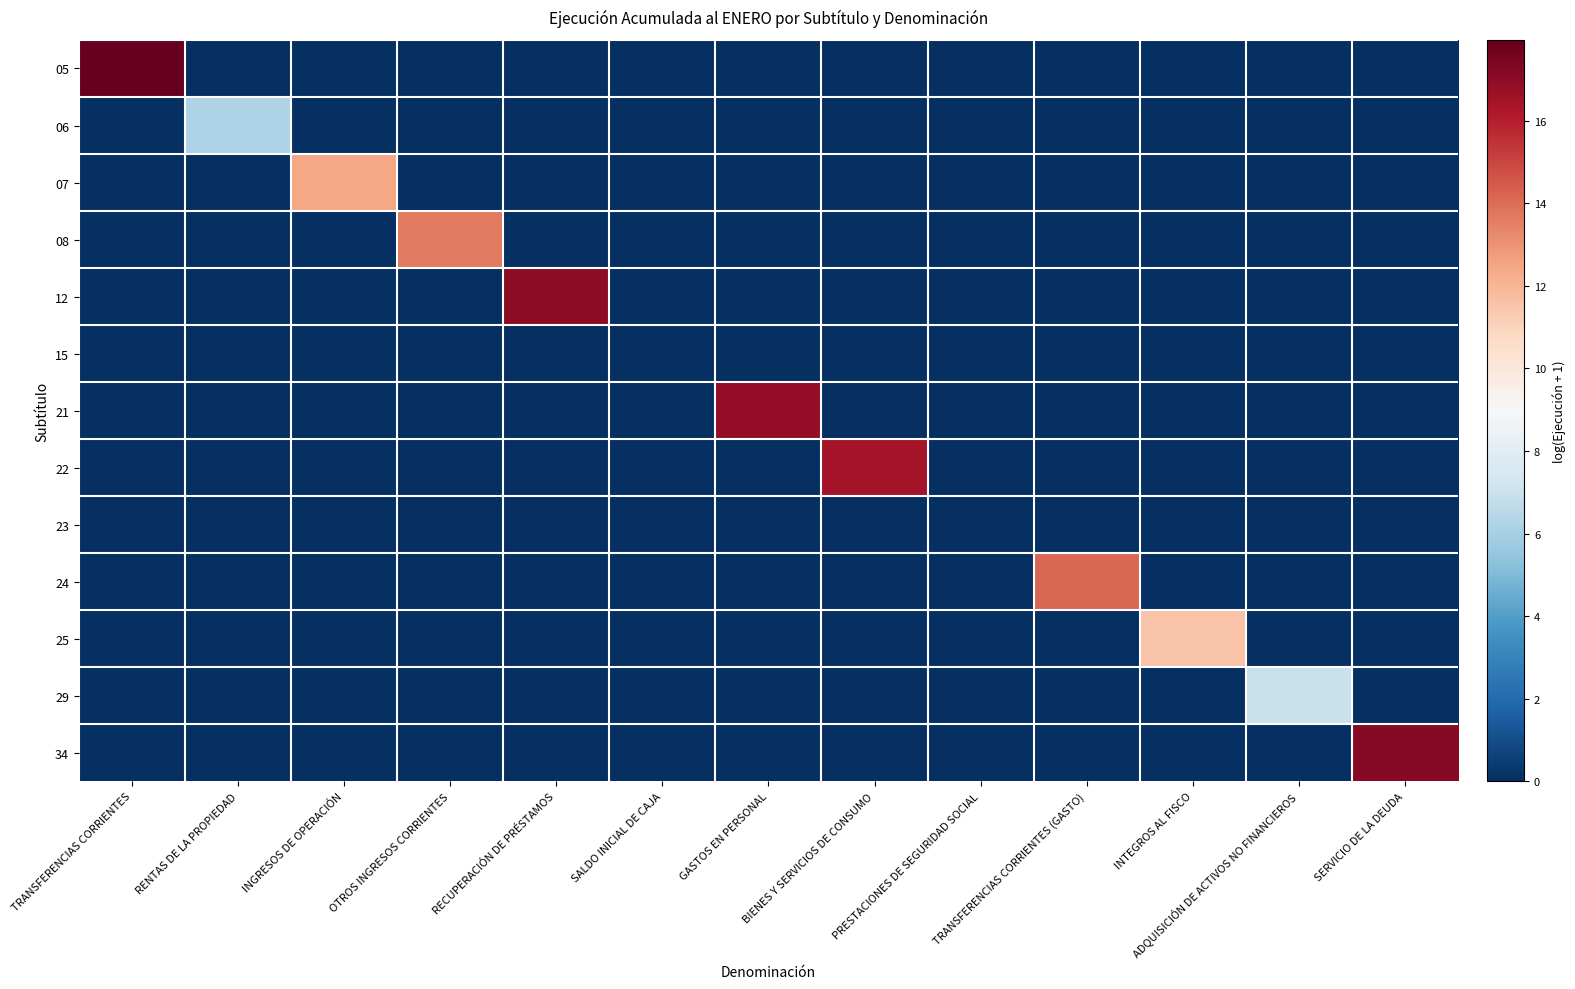

At which category is the sum across all series the highest?

TRANSFERENCIAS CORRIENTES